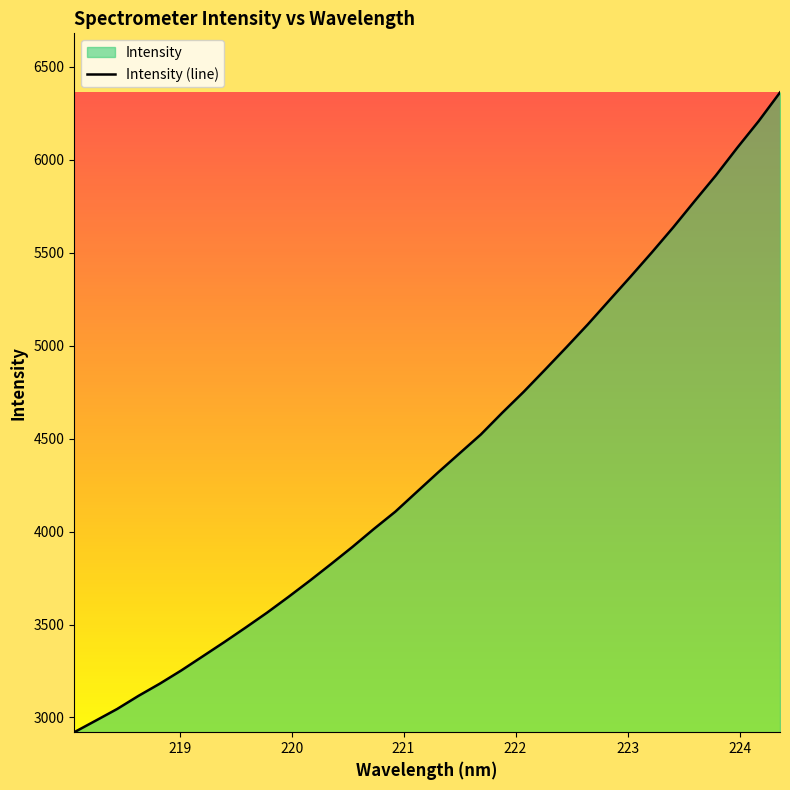

What is the greatest value displayed?

6361.7